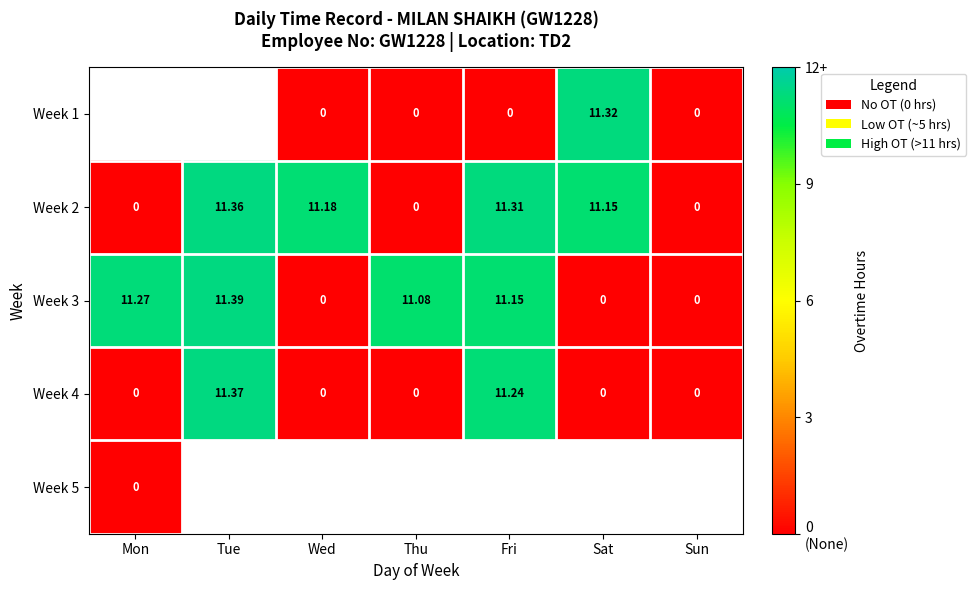

Which series has the largest range (max minus min)?

Week 3